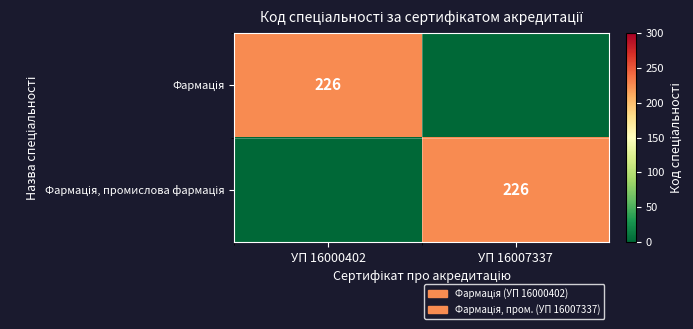

What is the difference between the maximum and minimum values in the Фармація series?

226